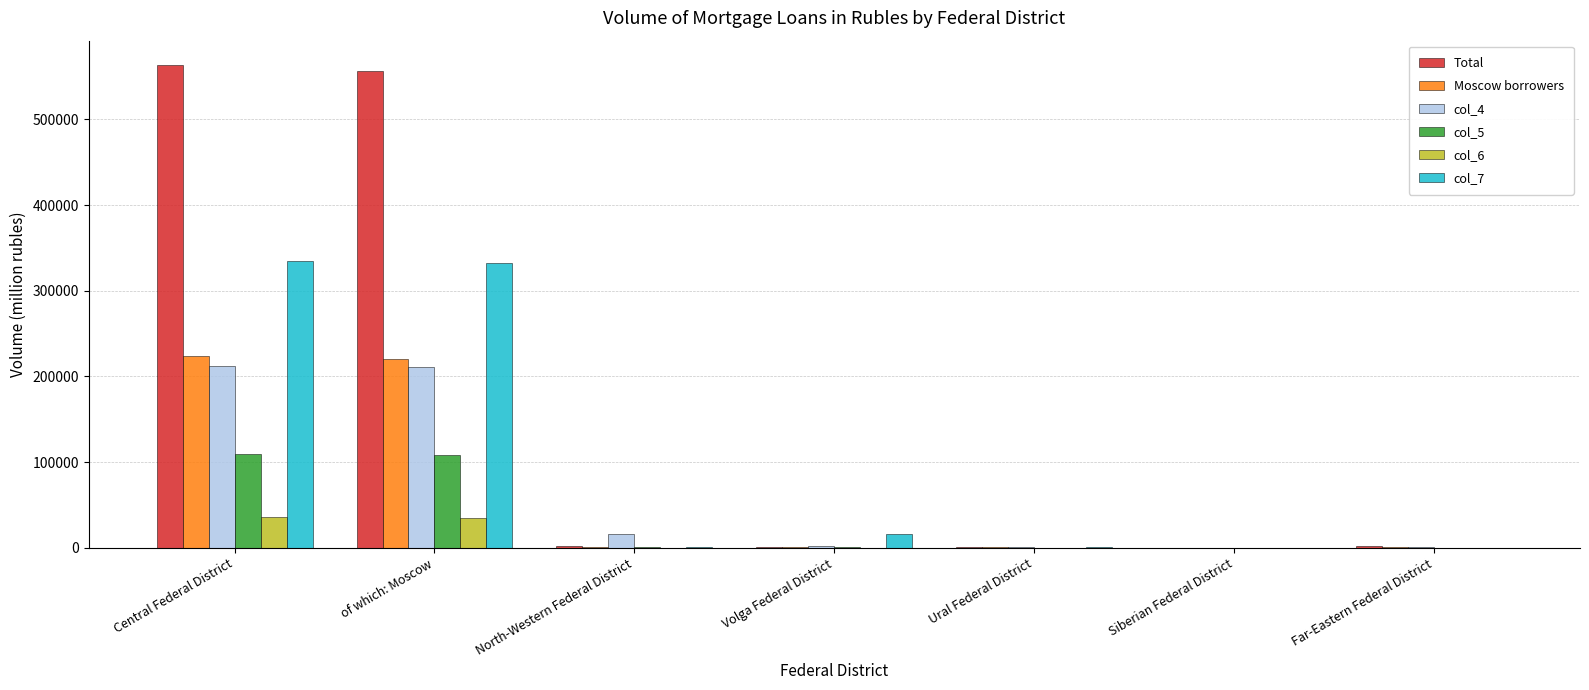

Between Central Federal District and Volga Federal District, which series saw the biggest shift?

Total